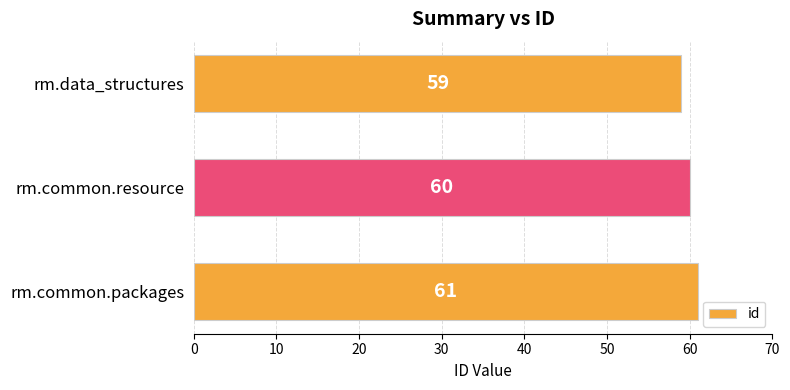

At which category does the chart reach its minimum across all series?

rm.data_structures